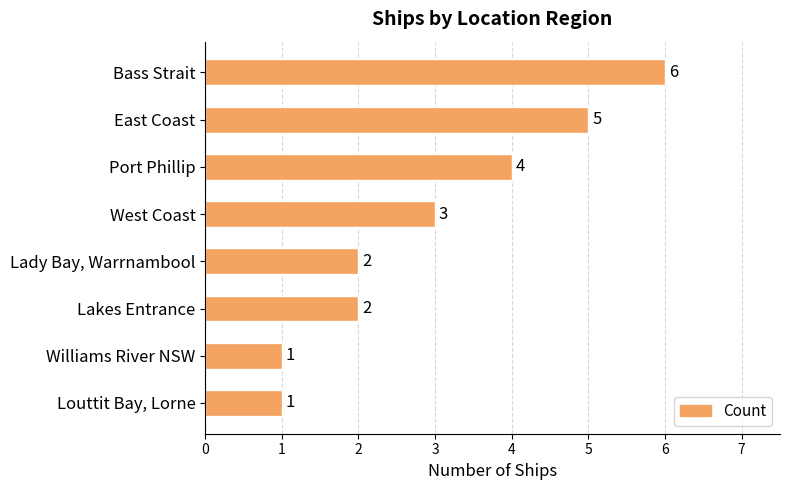

Are the bars grouped side by side (vs. stacked)?

No